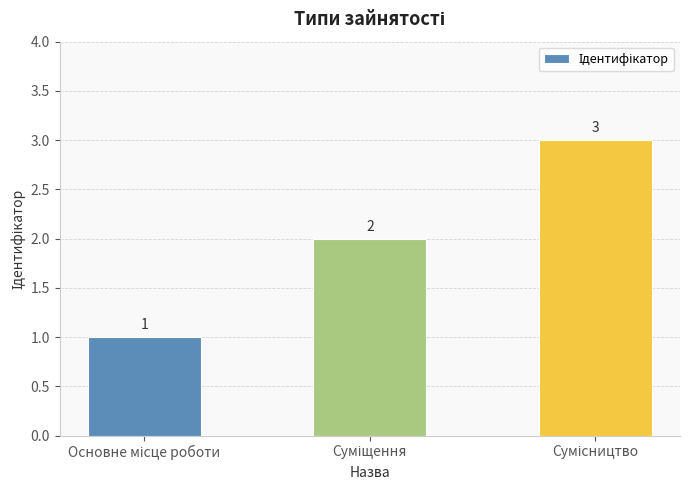

What is the value of the 2nd bar from the left?

2